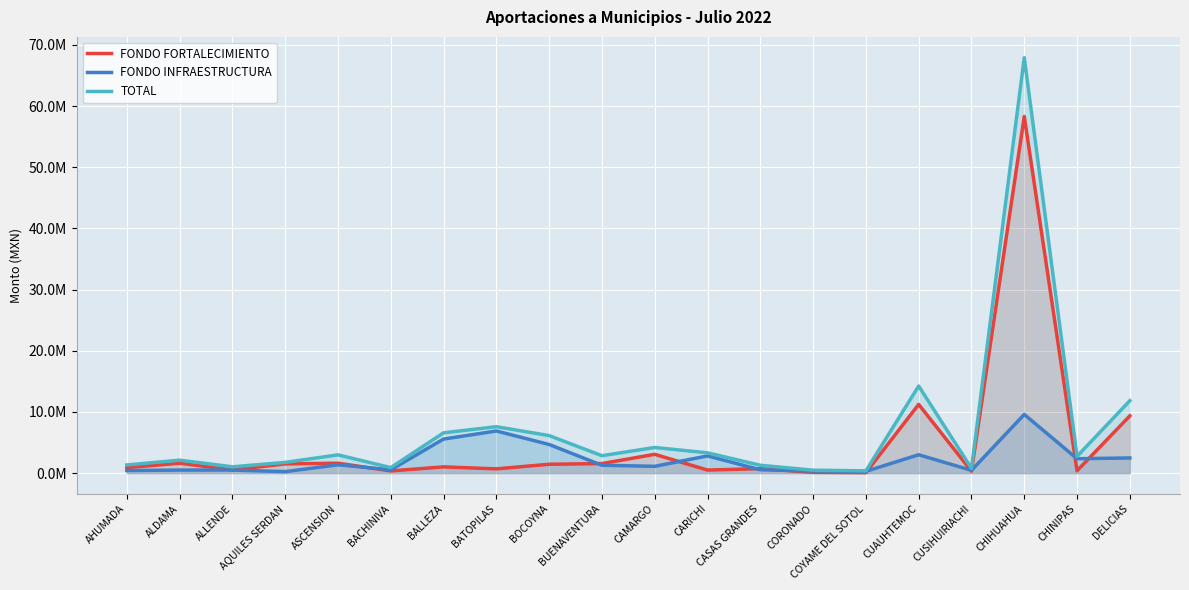

Is it true that FONDO INFRAESTRUCTURA equals 676432.2 at ALDAMA?

False